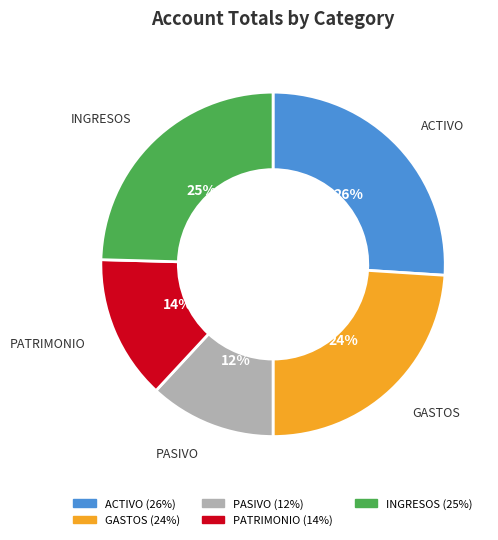

What is the smallest slice in the pie chart?

PASIVO